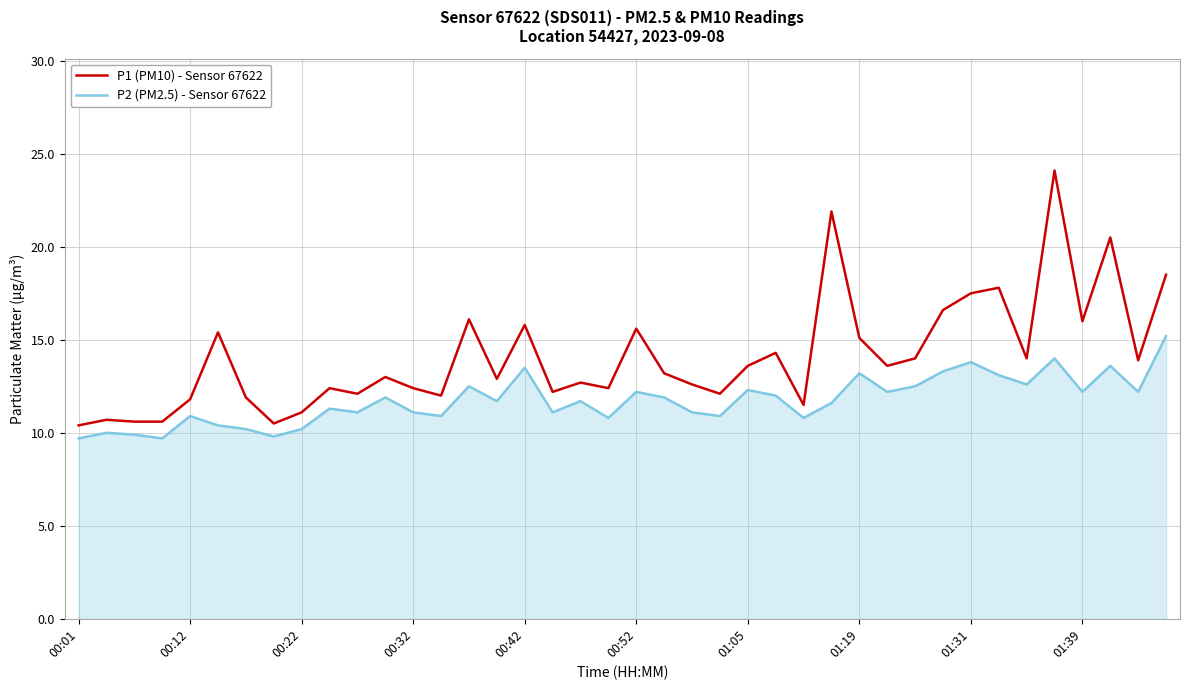

Rank the series by their maximum value, from lowest to highest.

P2 (PM2.5) - Sensor 67622, P1 (PM10) - Sensor 67622